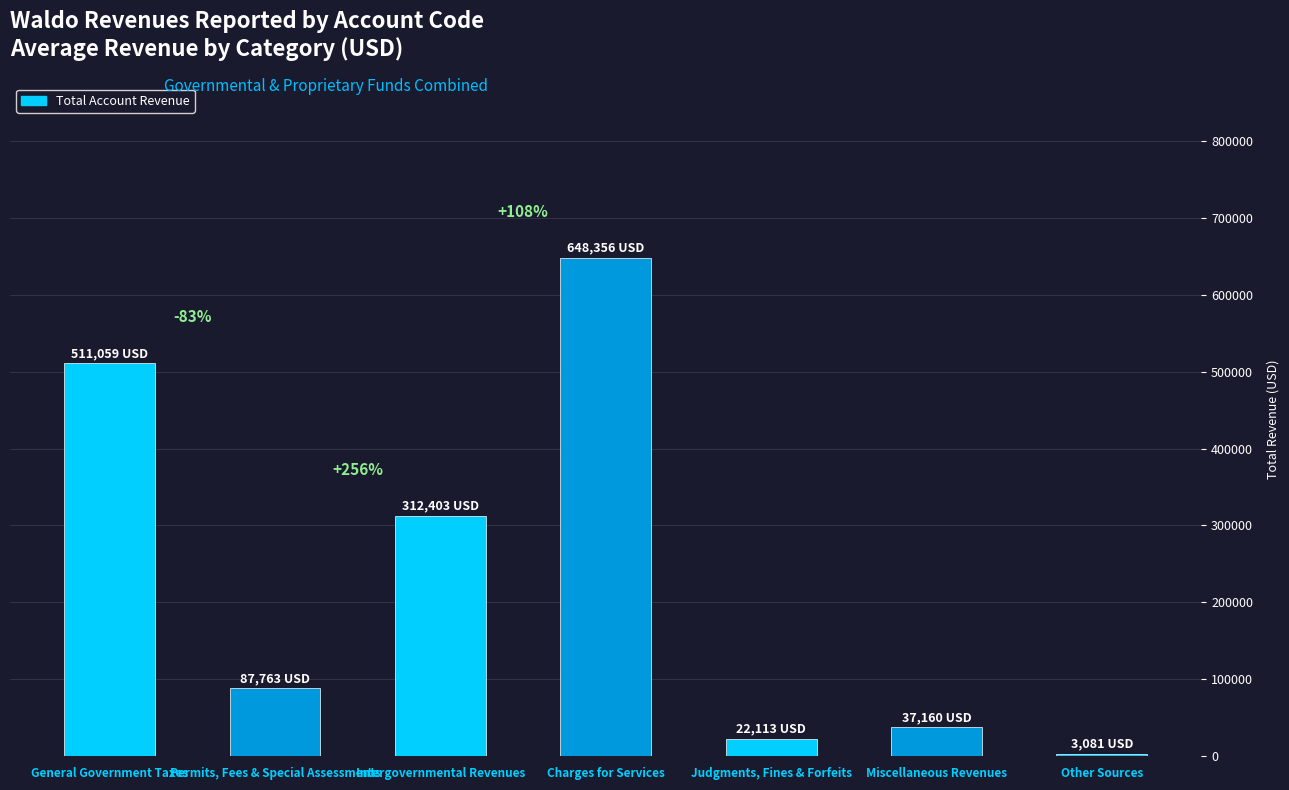

What is the minimum value shown in the chart?

3081